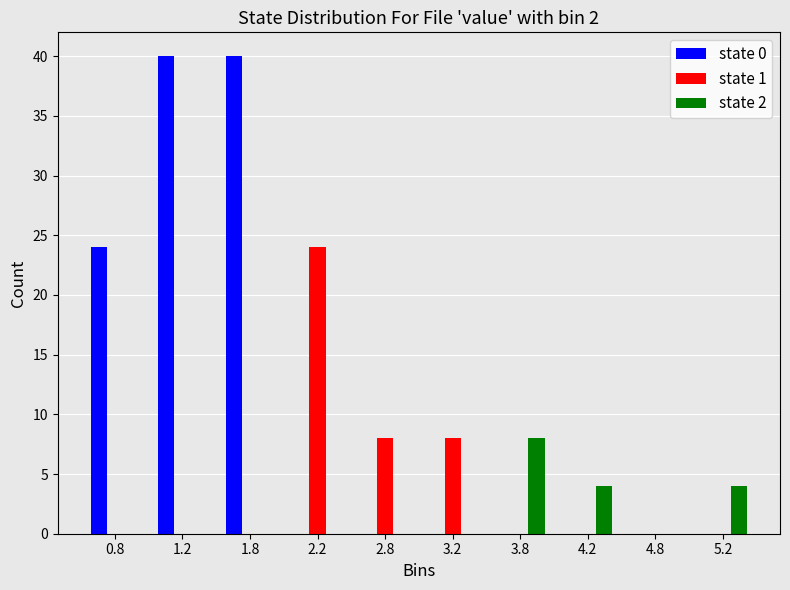

Reading left to right, transcribe this chart: for each range on the x-axis, give the height of each series' bar. The values are not printed on the chart, so give them approximately, as read against the axis.

0.5 to 1.0: state 0=24	state 1=0	state 2=0
1.0 to 1.5: state 0=40	state 1=0	state 2=0
1.5 to 2.0: state 0=40	state 1=0	state 2=0
2.0 to 2.5: state 0=0	state 1=24	state 2=0
2.5 to 3.0: state 0=0	state 1=8	state 2=0
3.0 to 3.5: state 0=0	state 1=8	state 2=0
3.5 to 4.0: state 0=0	state 1=0	state 2=8
4.0 to 4.5: state 0=0	state 1=0	state 2=4
4.5 to 5.0: state 0=0	state 1=0	state 2=0
5.0 to 5.5: state 0=0	state 1=0	state 2=4